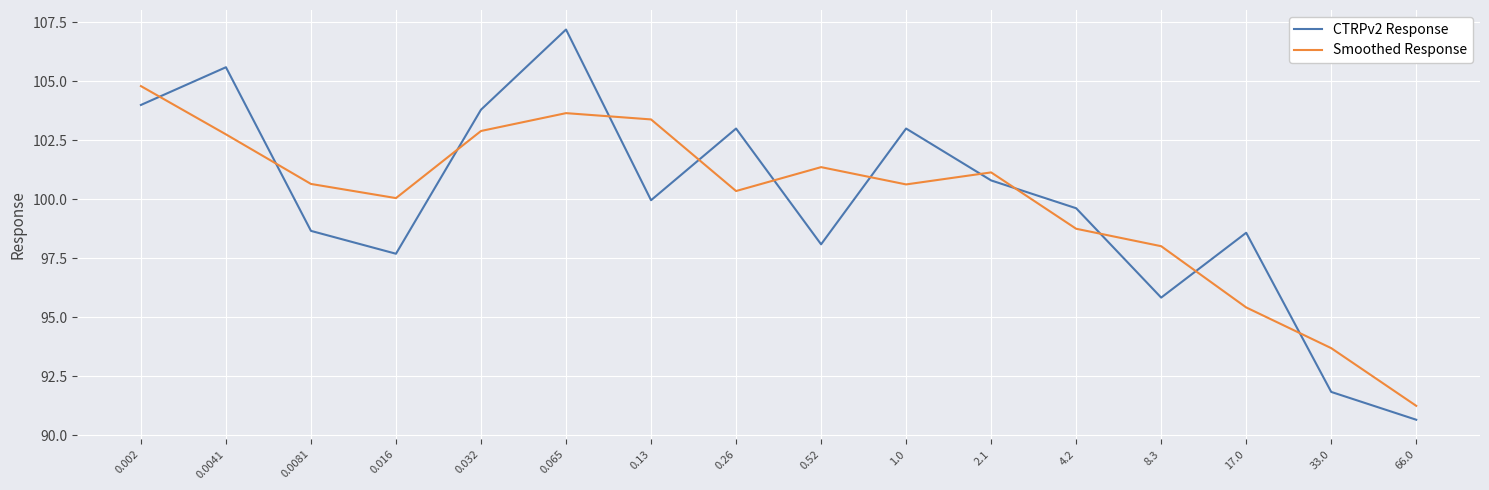

Which series has the widest spread of values?

CTRPv2 Response